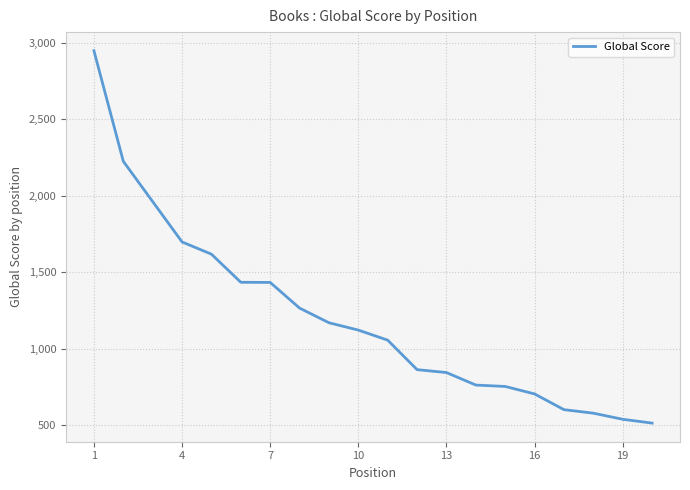

What is the minimum value shown in the chart?

512